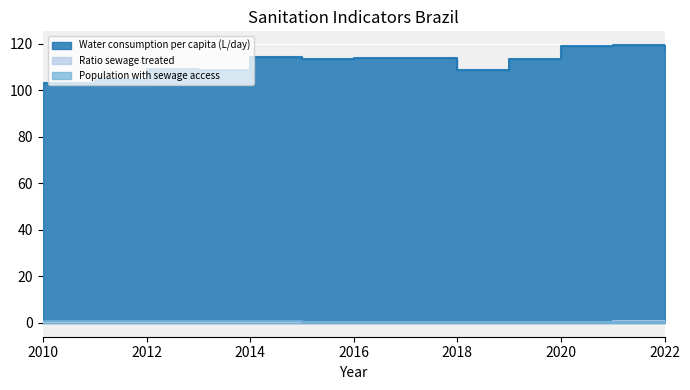

Which series has the largest total across all categories?

Water consumption per capita (L/day)